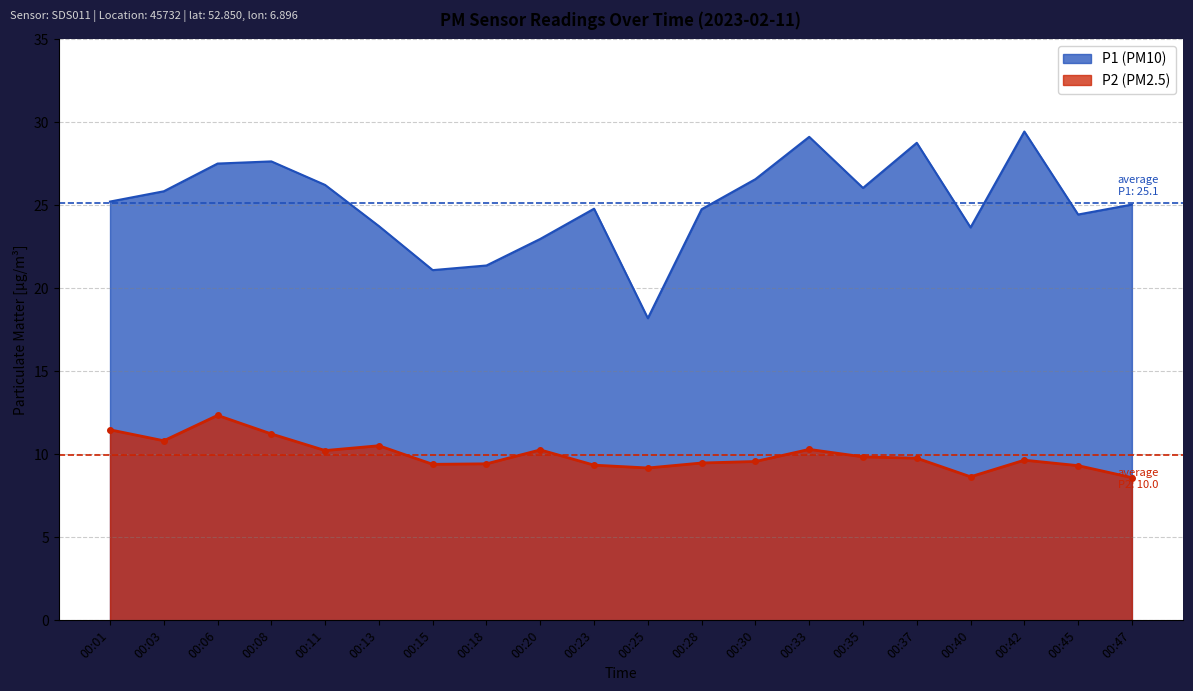

What are all the series names shown in the legend?

P1, P2